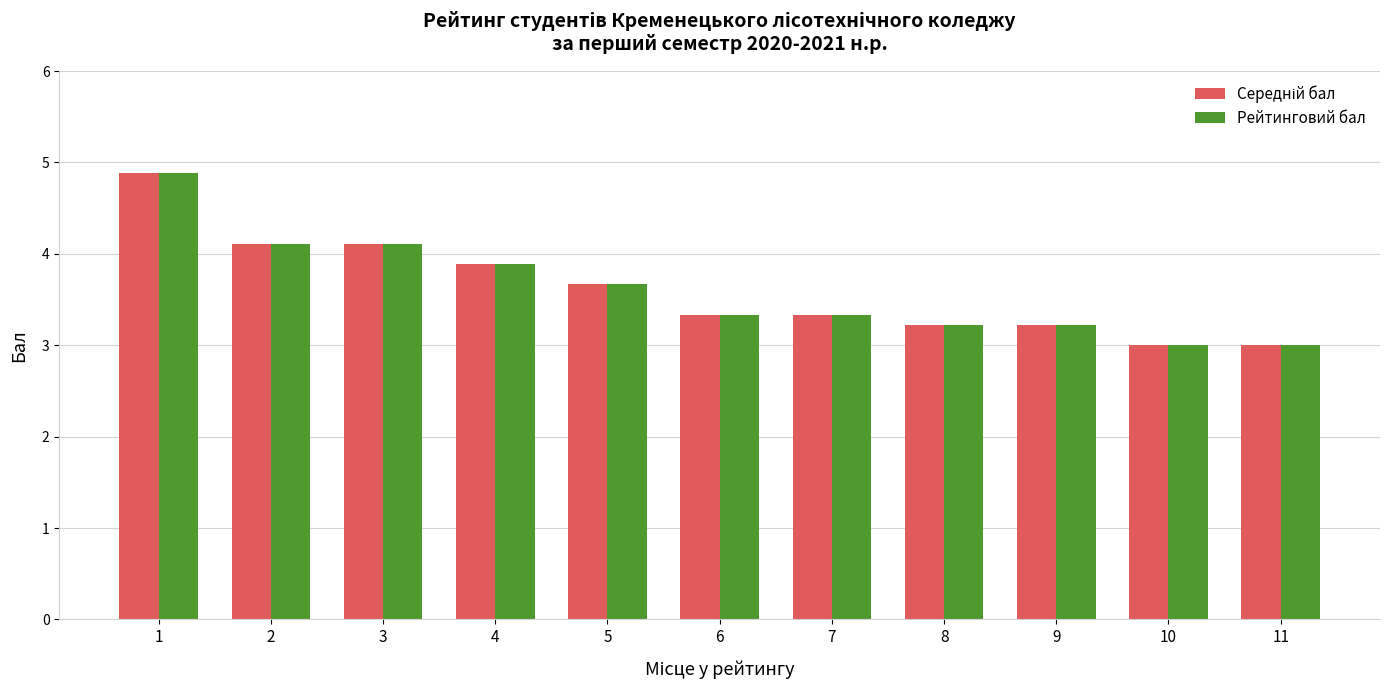

Is it true that Рейтинговий бал equals 2.2 at 7?

False